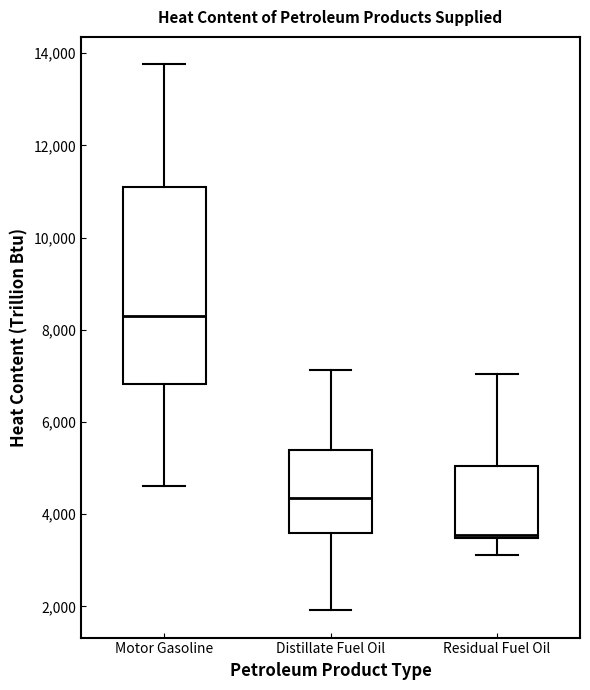

Reading left to right, transcribe this box plot: for each box, give where its median line is, the range the box spans, and where its two whiskers end, as read against the y-axis. The values are not printed on the chart, so give them approximately, as read against the axis.

Motor Gasoline: median 8400, box 6800 to 11000, whiskers 4600 to 13800
Distillate Fuel Oil: median 4400, box 3600 to 5400, whiskers 2000 to 7200
Residual Fuel Oil: median 3600, box 3400 to 5000, whiskers 3200 to 7000